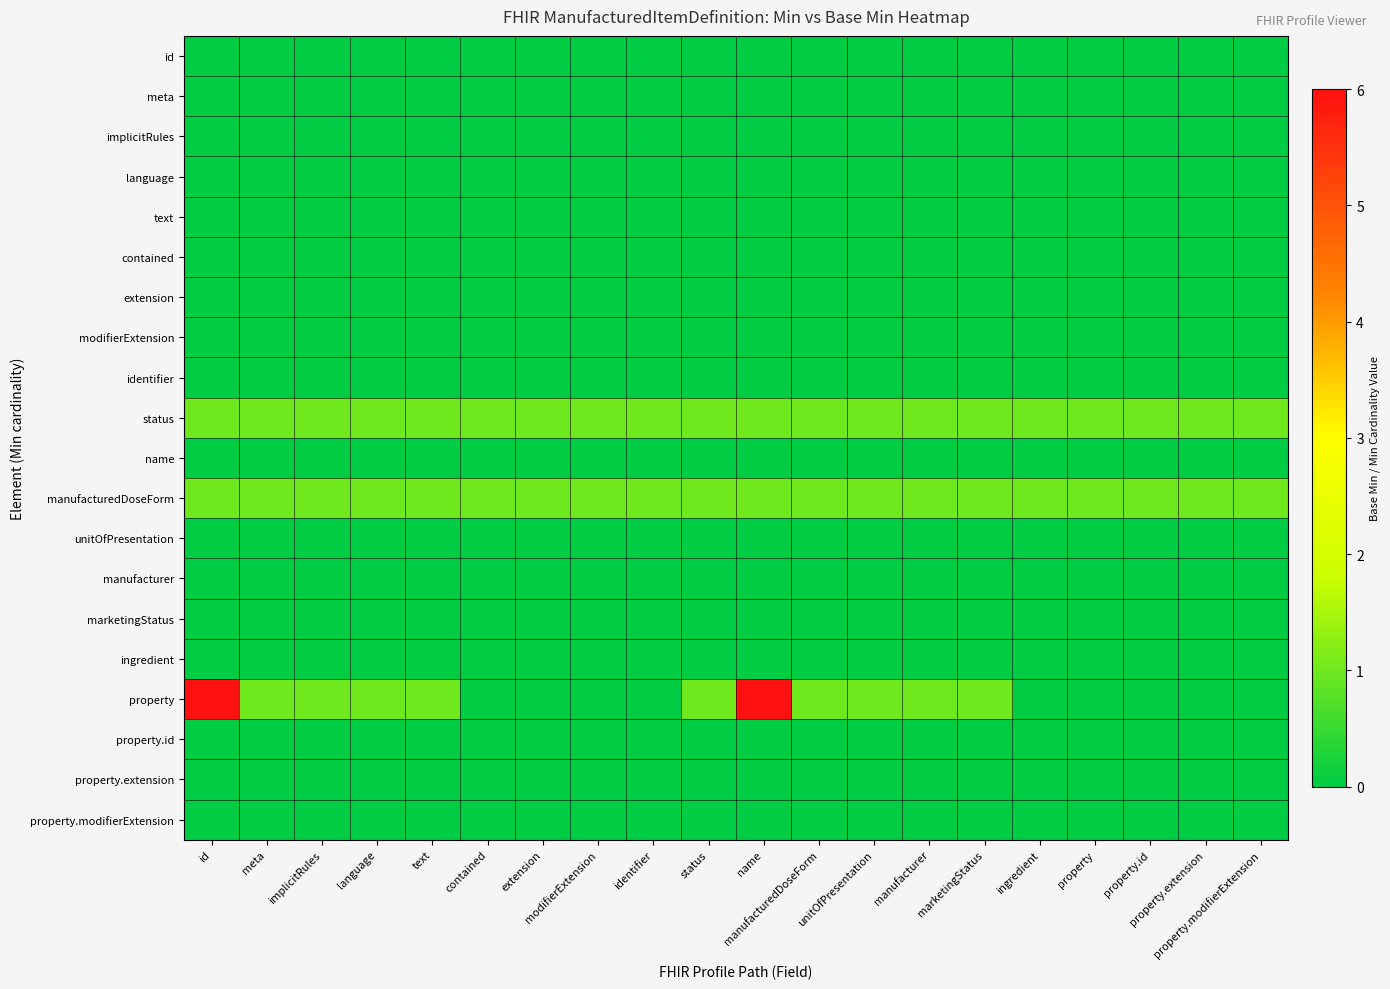

At extension, list the series in order from largest to smallest.

status, manufacturedDoseForm, id, meta, implicitRules, language, text, contained, extension, modifierExtension, identifier, name, unitOfPresentation, manufacturer, marketingStatus, ingredient, property, property.id, property.extension, property.modifierExtension